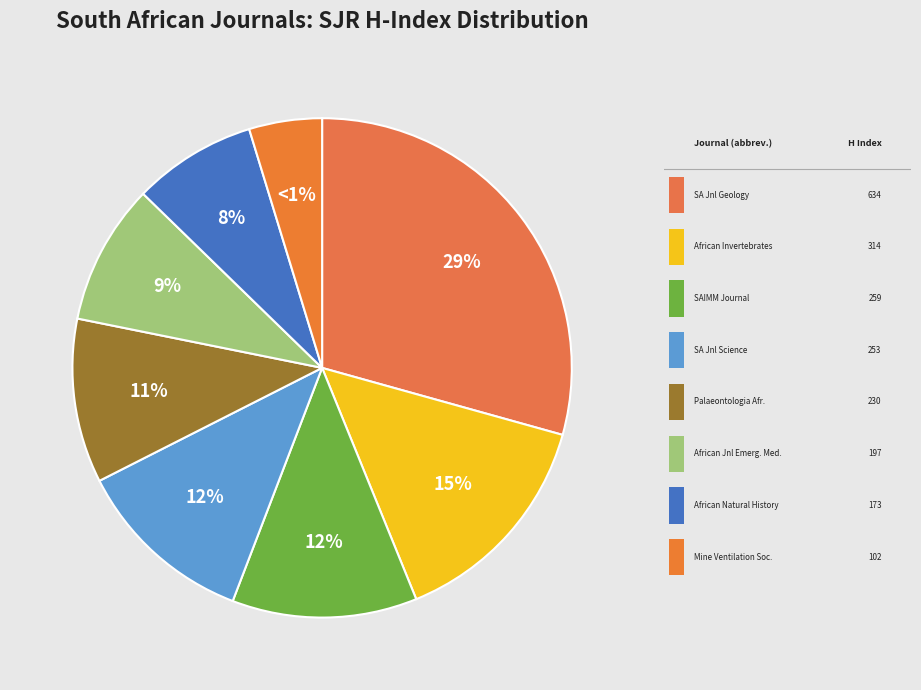

True or false: African Journal of Emergency Medicine accounts for 2% of the total.

False